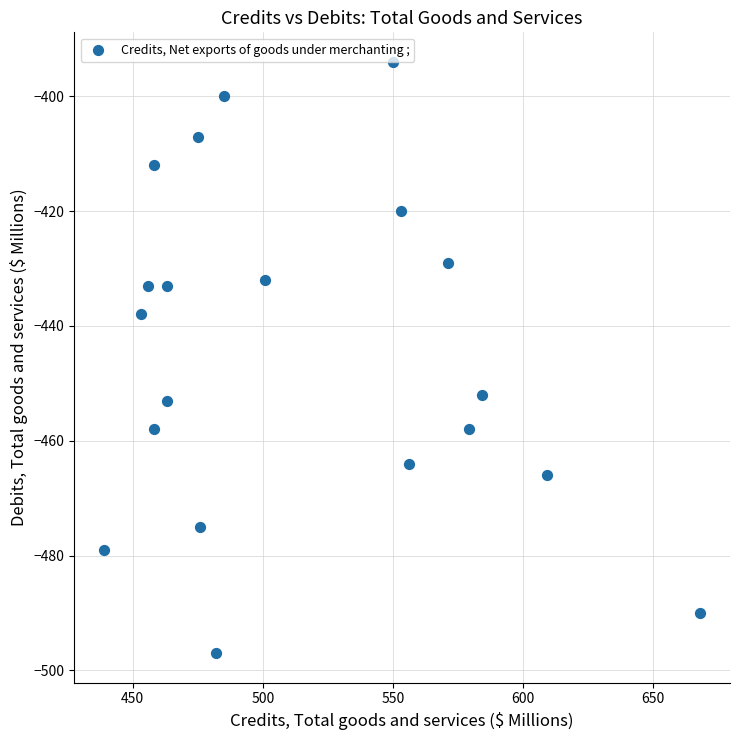

What is the range of X values (max minus min)?

229